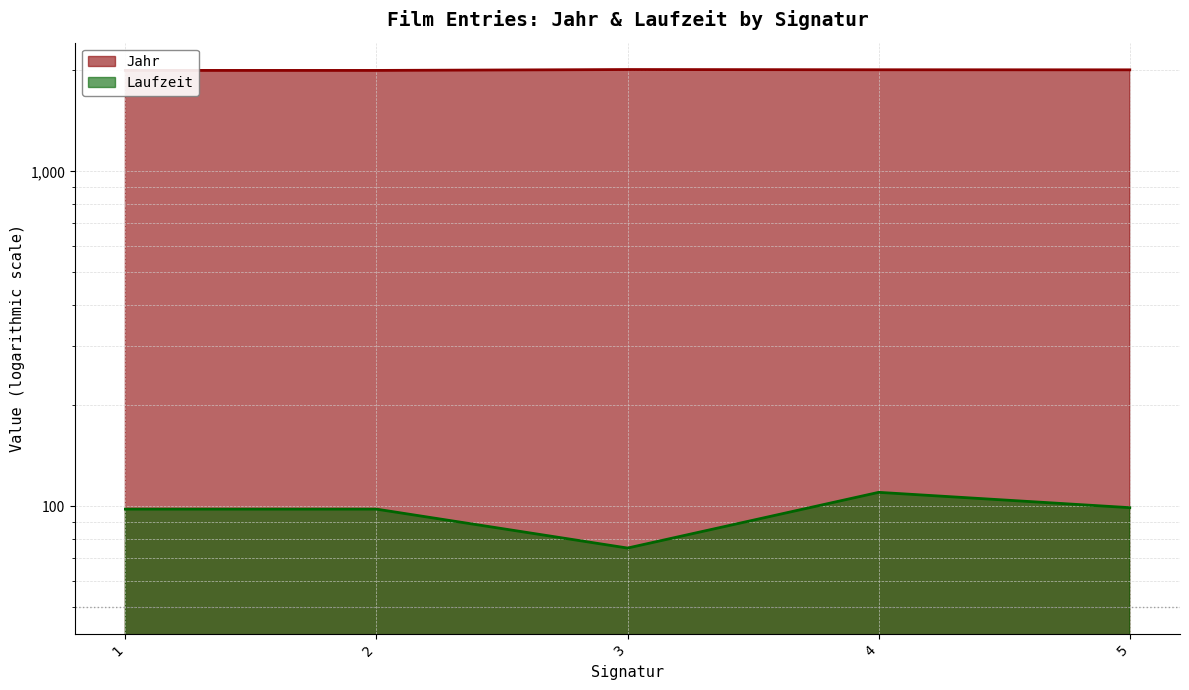

At how many categories does at least one series exceed 236?

5